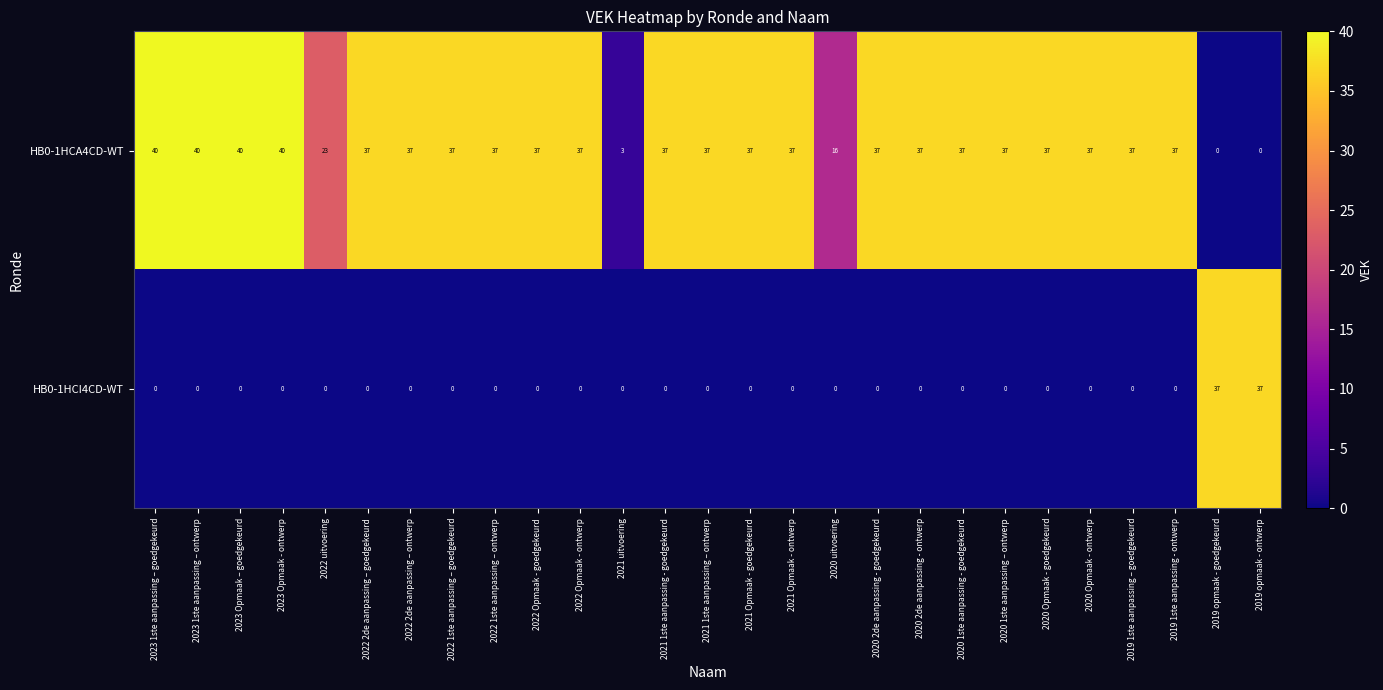

Which series has the widest spread of values?

HB0-1HCA4CD-WT